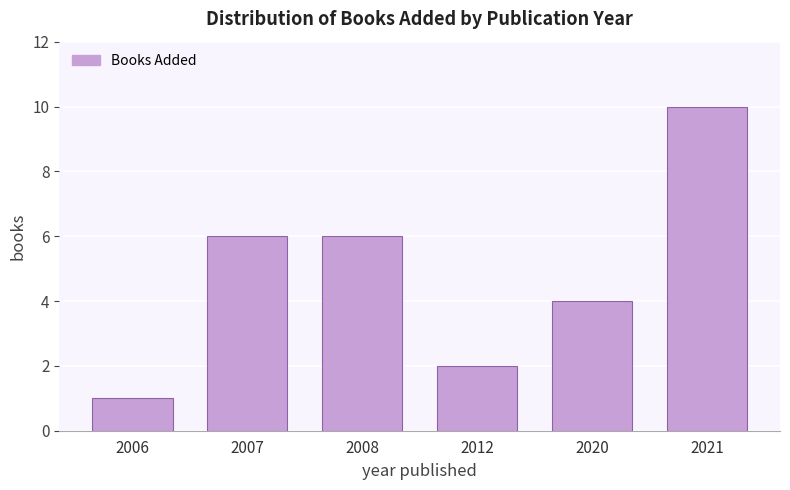

Reading left to right, list all the values displayed in this chart.

1	6	6	2	4	10